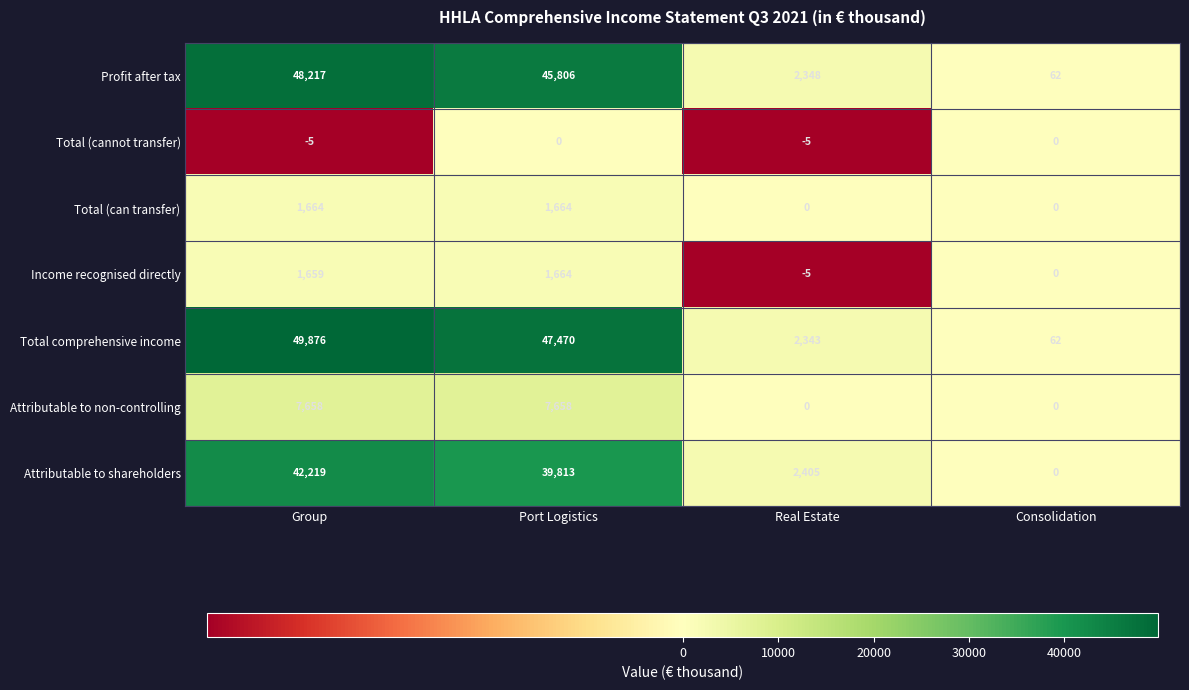

How many values in Income recognised directly are below zero?

1